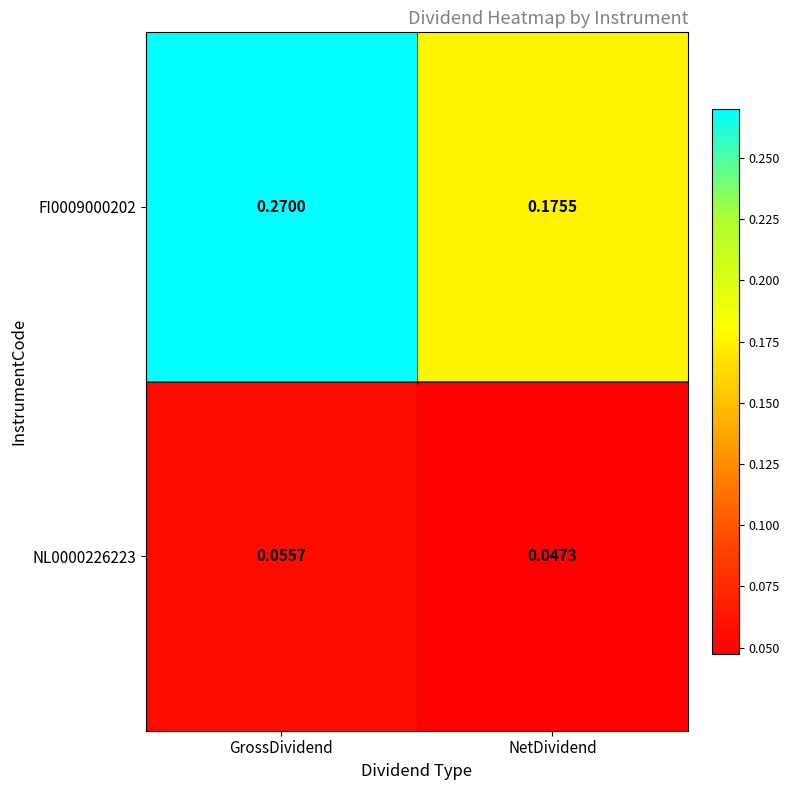

Rank the series at GrossDividend from highest to lowest value.

FI0009000202, NL0000226223